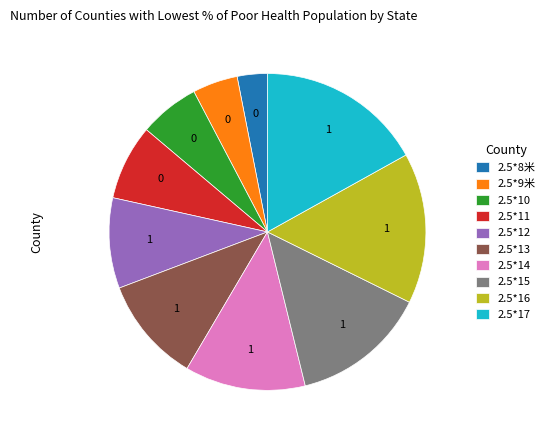

Is it true that 2.5*17 is 24% of the pie?

False